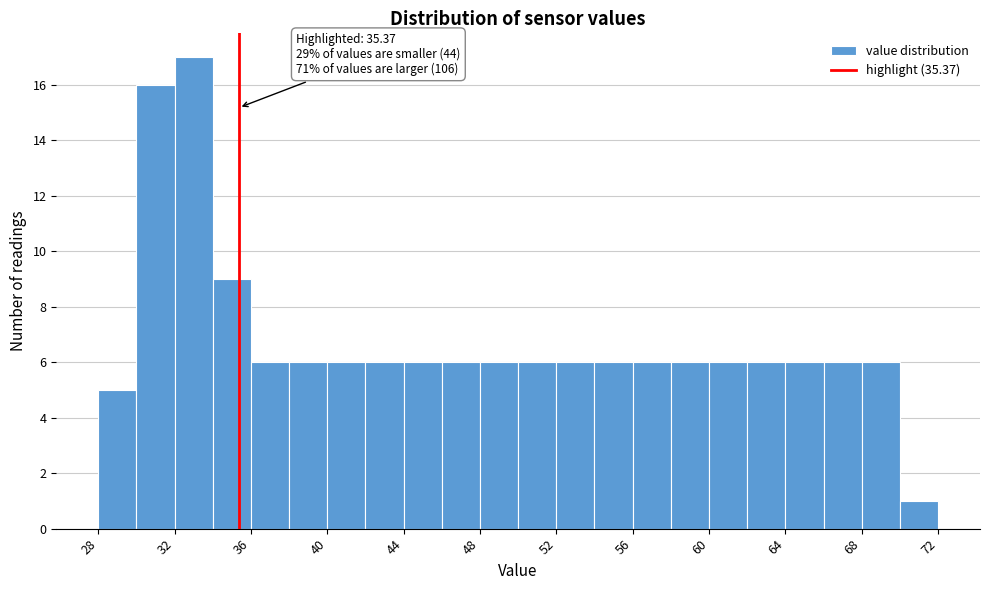

Which range on the x-axis has the tallest bar?

32 to 34